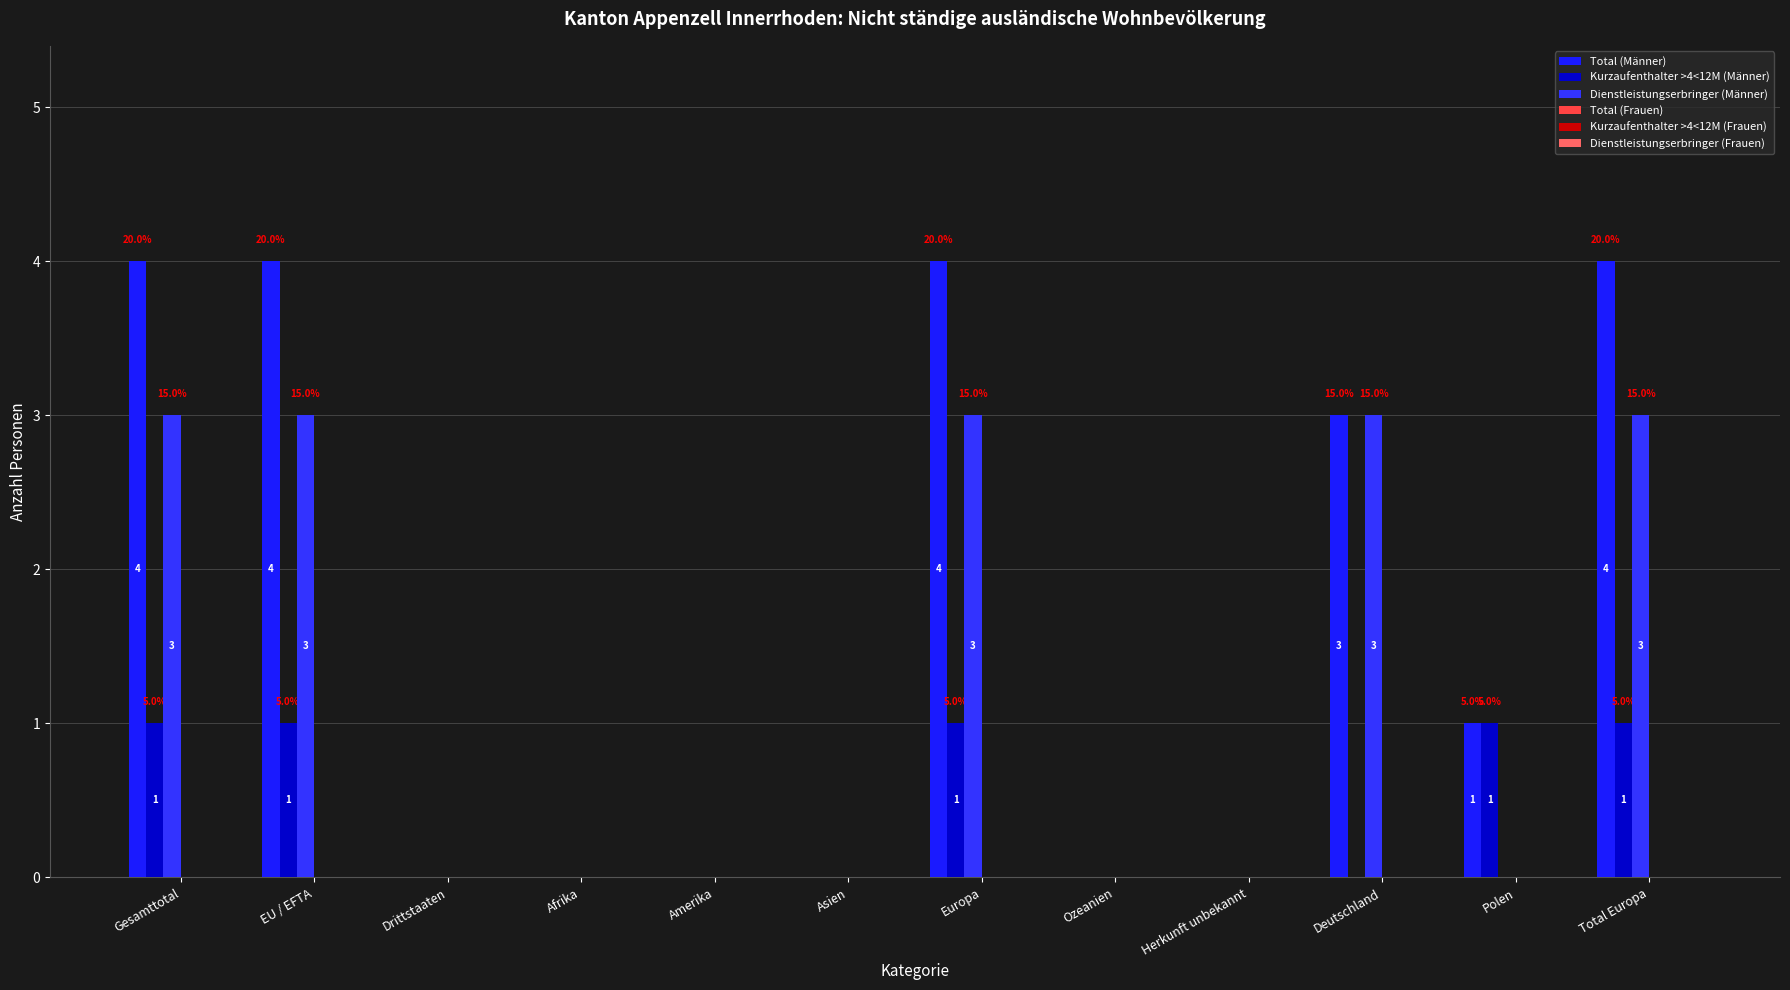

At which category is the sum across all series the highest?

Gesamttotal